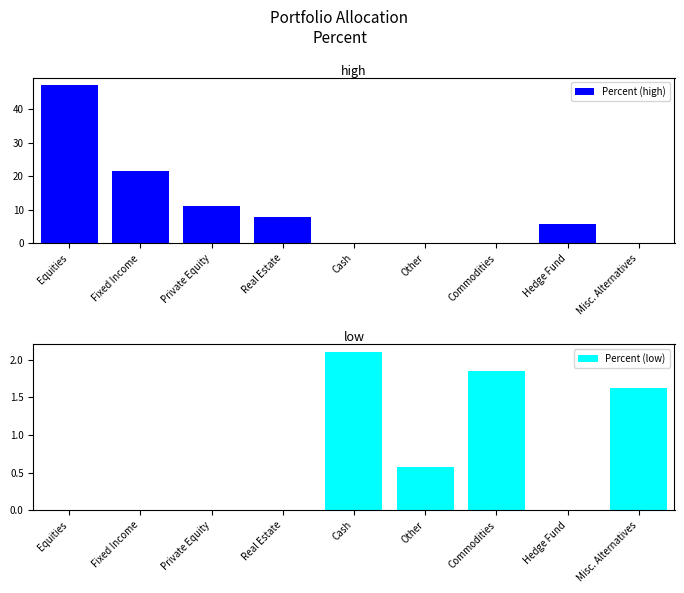

Rank the series at Real Estate from lowest to highest value.

Percent (low), Percent (high)